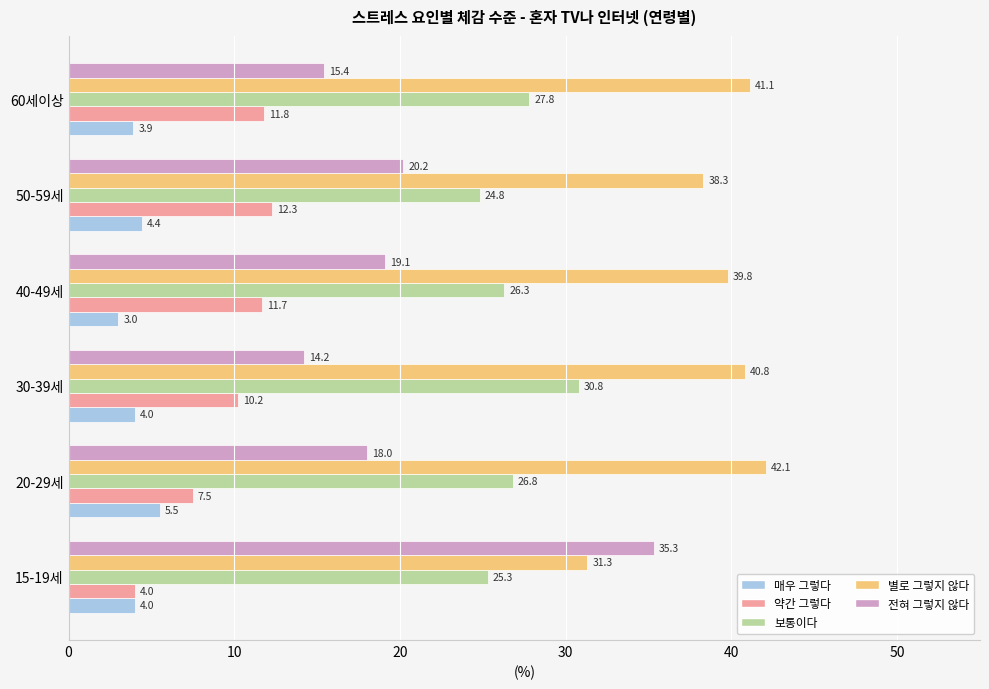

Which category has the lowest value across all series?

40-49세